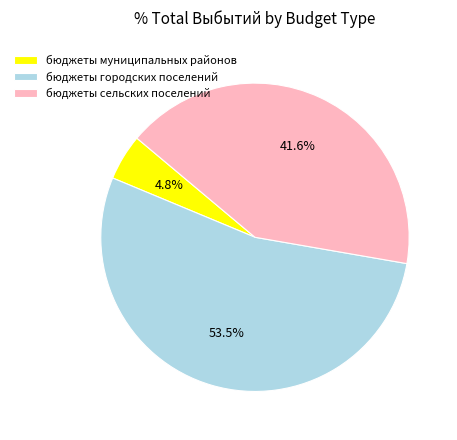

What percentage is the бюджеты муниципальных районов slice, to the nearest percent?

5%